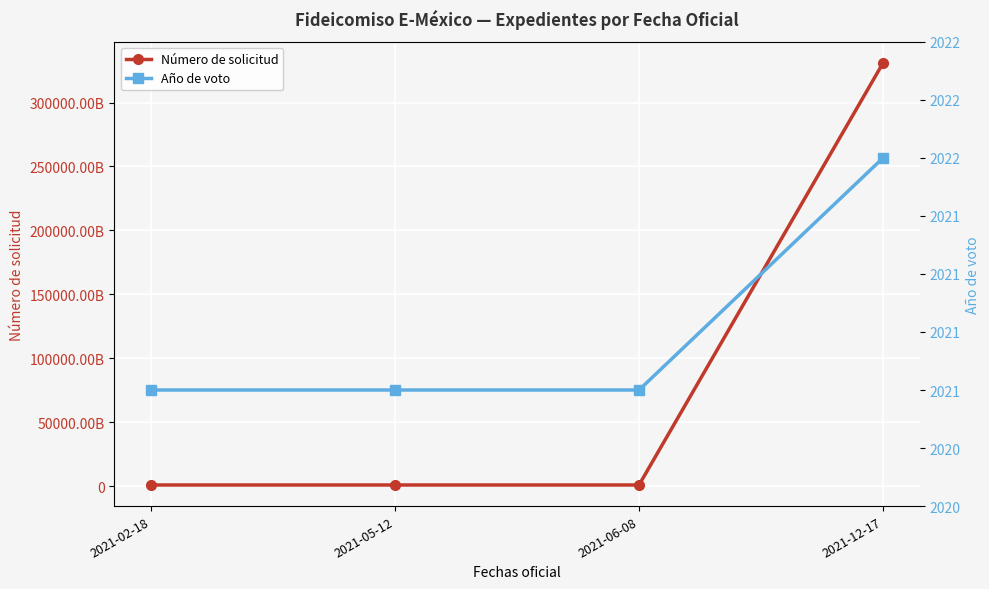

What value does the Número de solicitud series have at 2021-05-12, to the nearest 100?

900600005500